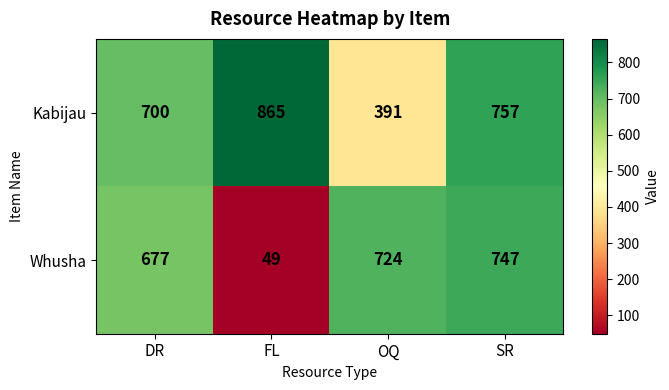

Reading right to left, list all the values displayed in this chart.

Kabijau: SR=757	OQ=391	FL=865	DR=700
Whusha: SR=747	OQ=724	FL=49	DR=677